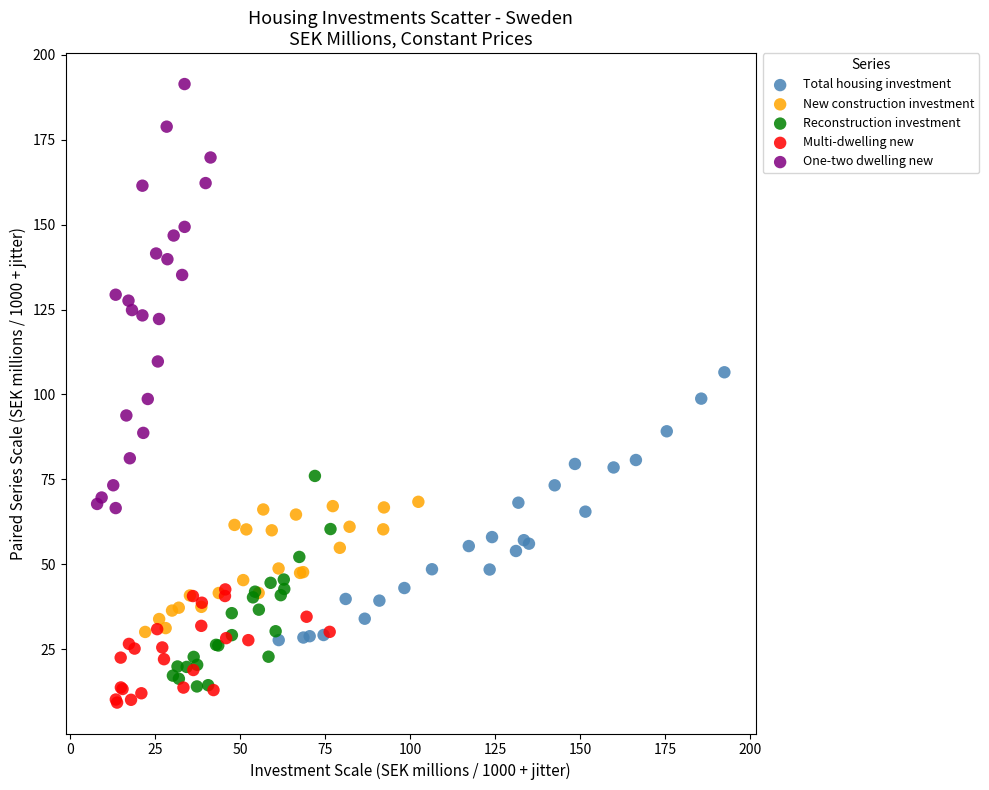

Which series contains the lowest Y value?

Multi-dwelling new